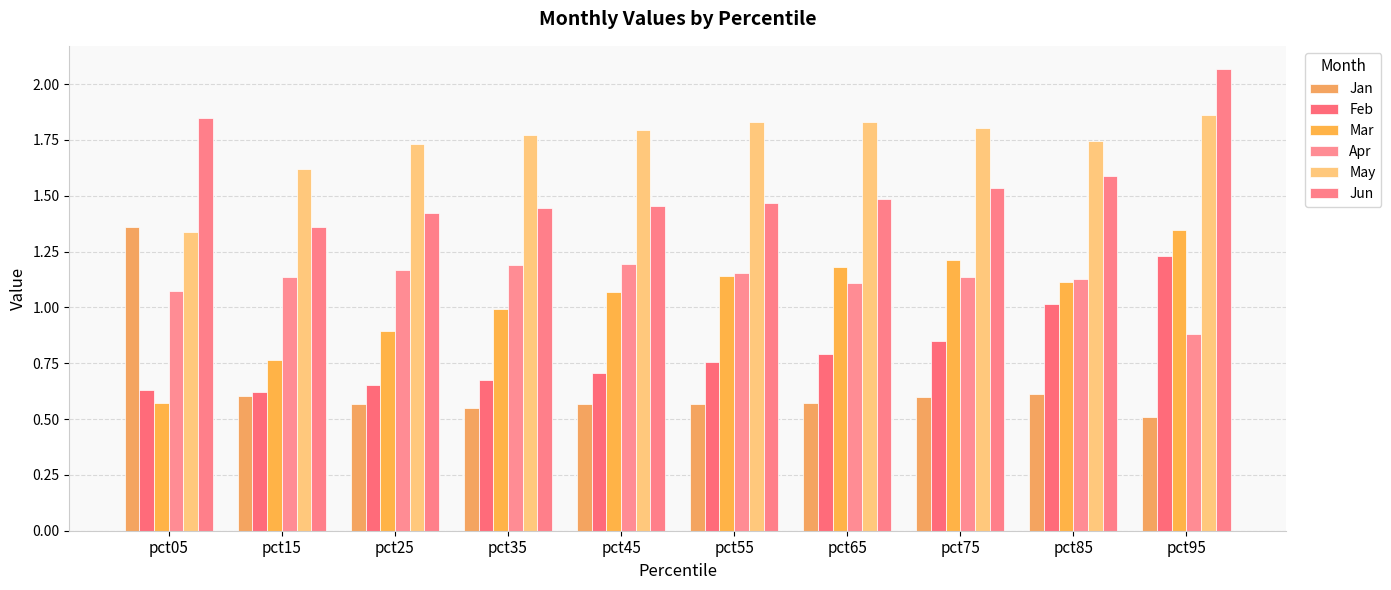

True or false: Jun has a value of 2.4 at pct65.

False